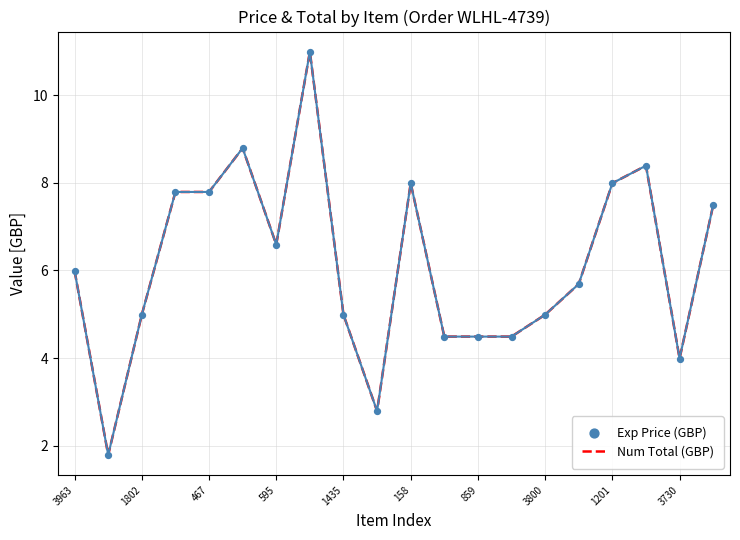

What is the maximum value shown in the chart?

11.0